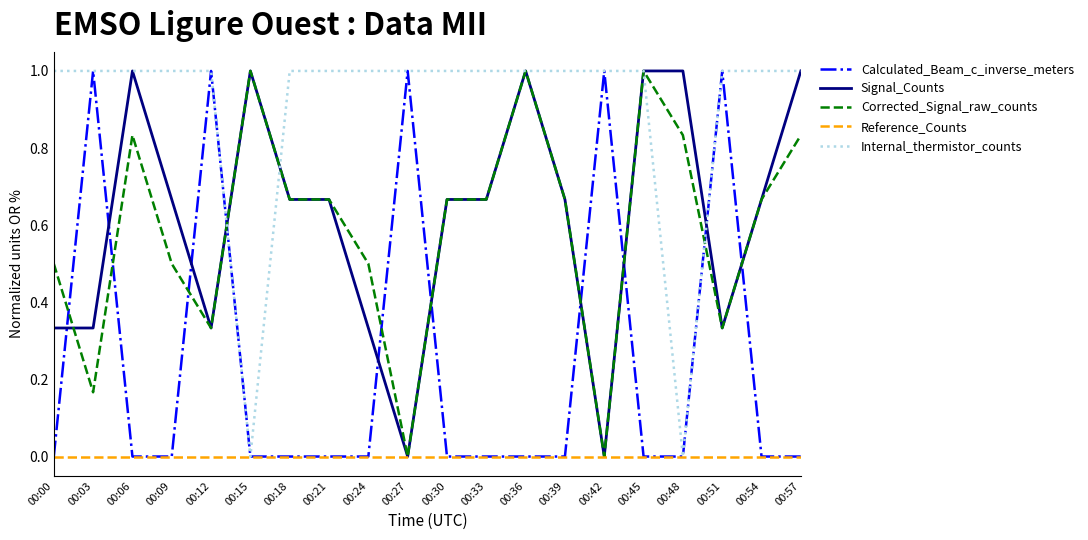

What is the sum of all Corrected_Signal_raw_counts values?

11.8